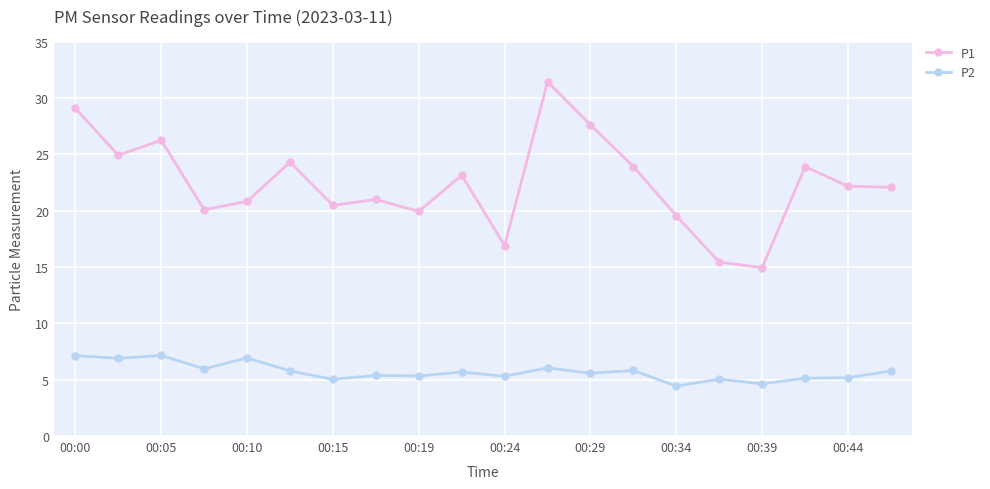

Count the number of categories in the chart.

20